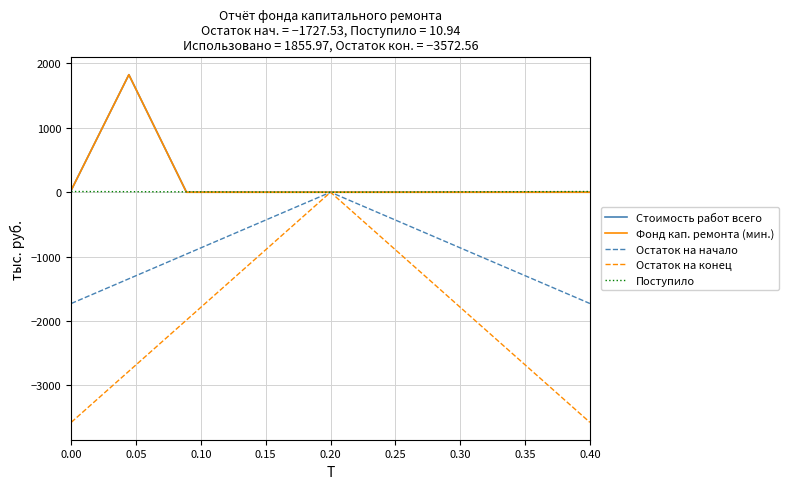

How many data points in Стоимость работ (Всего) are above 0?

2